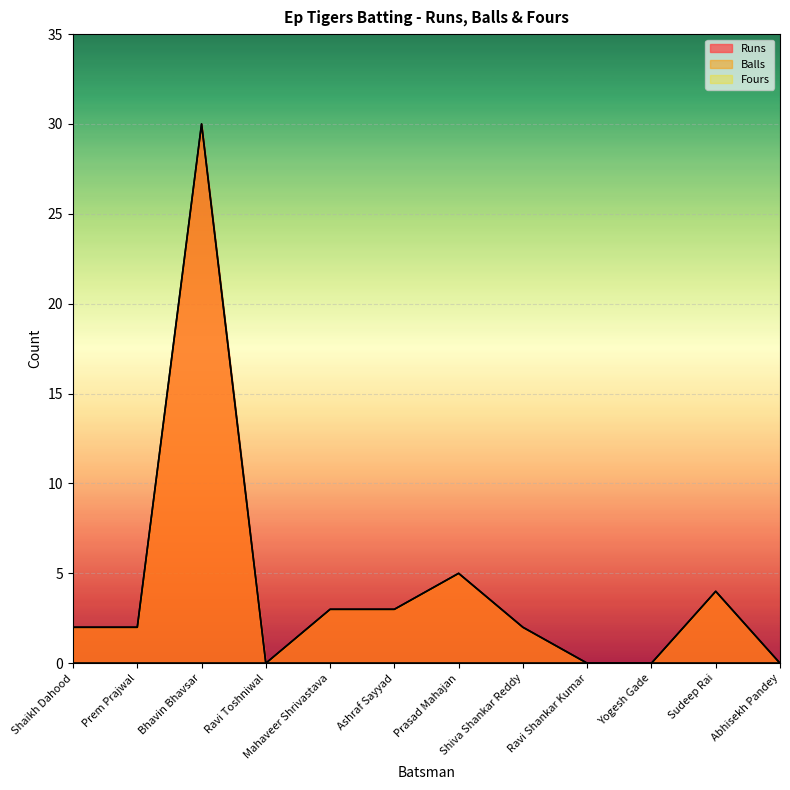

True or false: Fours (line) has more than 0 points higher than both neighbors.

False